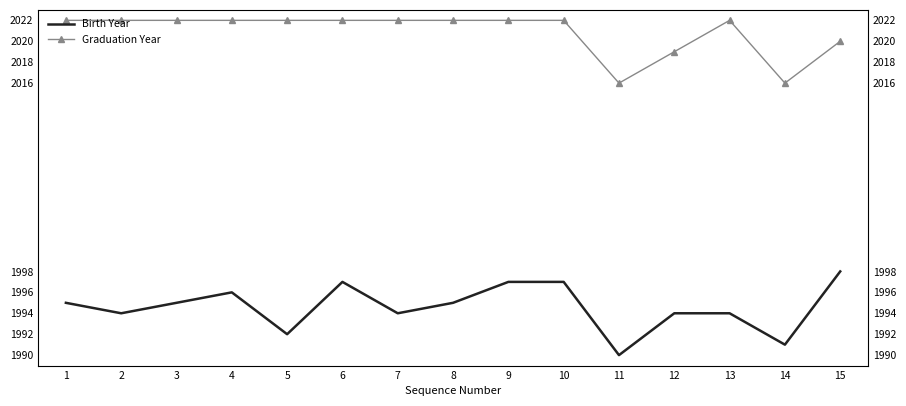

What is the total value across all series at 3?

4017